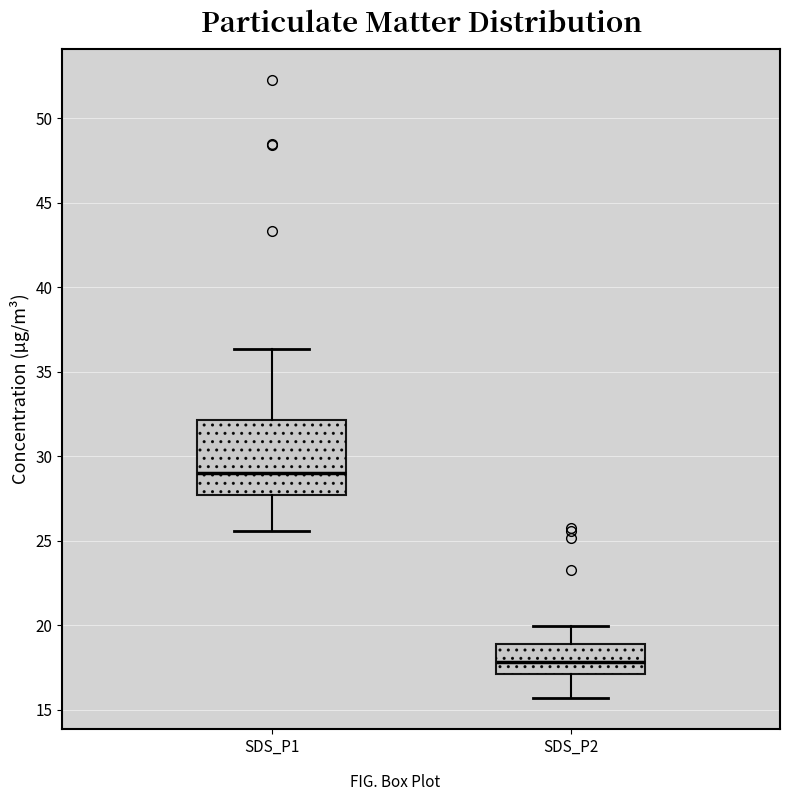

Where does the lower whisker of the box for SDS_P1 end on the y-axis? The values are not printed on the chart, so give them approximately, as read against the axis.

25.5